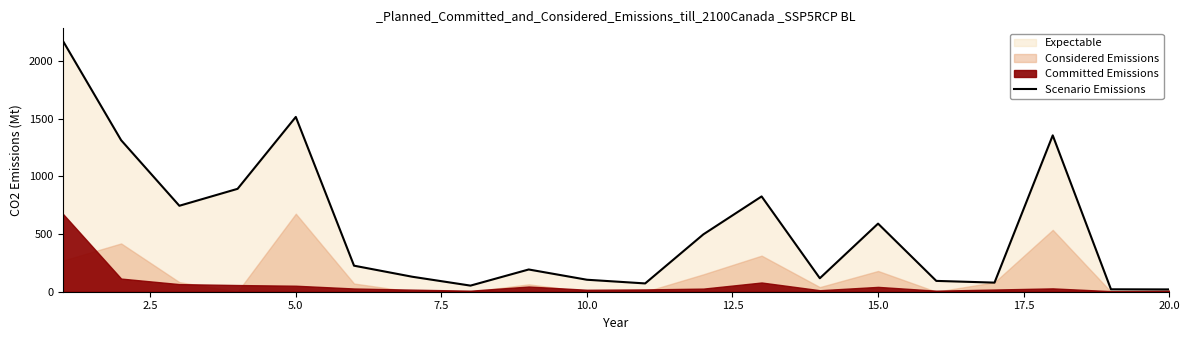

What is the greatest value displayed?

2177